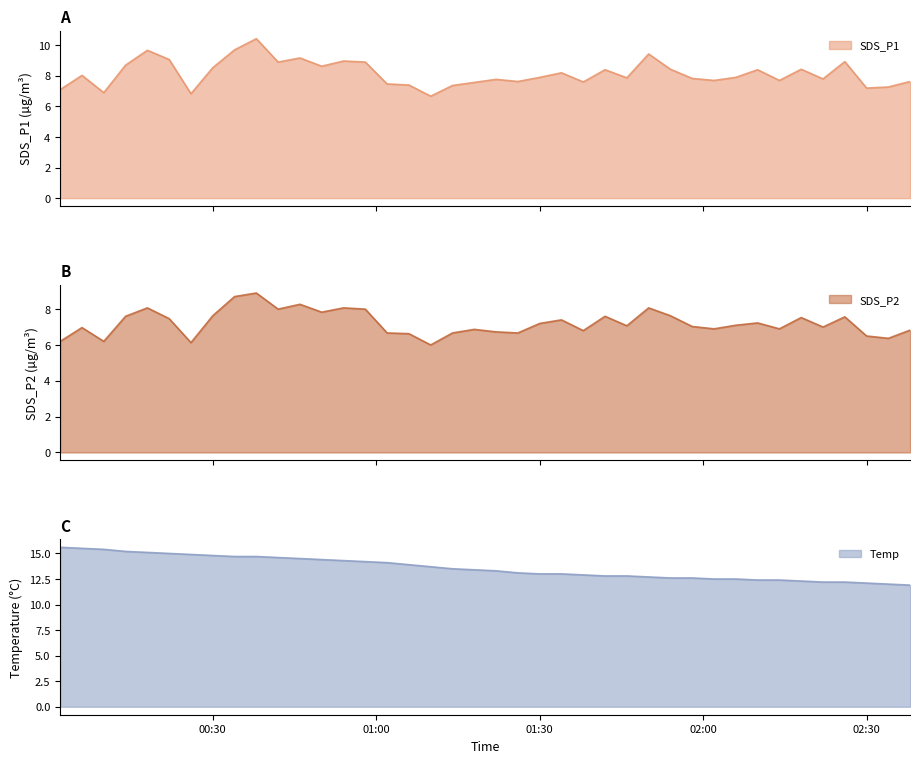

Reading right to left, transcribe all the data shown in this chart.

SDS_P1: 7.6	7.3	7.2	8.9	7.8	8.4	7.7	8.4	7.9	7.7	7.8	8.4	9.4	7.9	8.4	7.6	8.2	7.9	7.6	7.8	7.6	7.4	6.7	7.4	7.5	8.9	9.0	8.6	9.2	8.9	10.4	9.7	8.5	6.8	9.1	9.7	8.7	6.9	8.0	7.1
SDS_P2: 6.8	6.4	6.5	7.6	7.0	7.5	6.9	7.2	7.1	6.9	7.0	7.6	8.1	7.1	7.6	6.8	7.4	7.2	6.7	6.7	6.9	6.7	6.0	6.6	6.7	8.0	8.1	7.8	8.3	8.0	8.9	8.7	7.6	6.1	7.5	8.1	7.6	6.2	7.0	6.2
Temp: 11.9	12.0	12.1	12.2	12.2	12.3	12.4	12.4	12.5	12.5	12.6	12.6	12.7	12.8	12.8	12.9	13.0	13.0	13.1	13.3	13.4	13.5	13.7	13.9	14.1	14.2	14.3	14.4	14.5	14.6	14.7	14.7	14.8	14.9	15.0	15.1	15.2	15.4	15.5	15.6